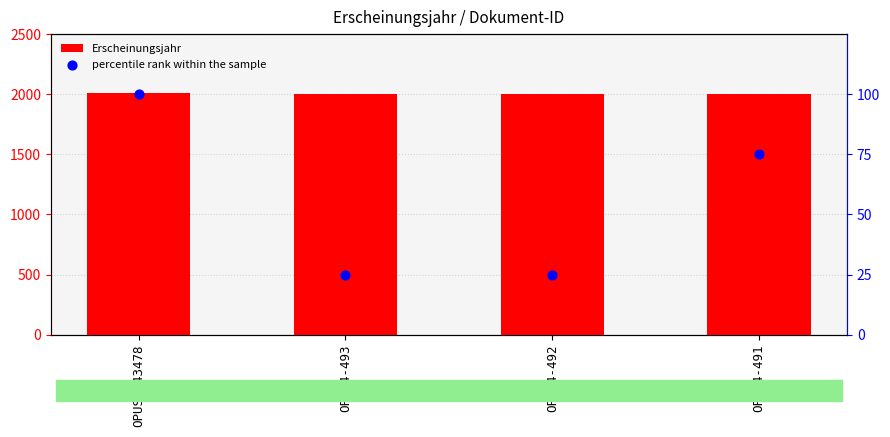

At which category is the sum across all series the highest?

OPUS4-43478